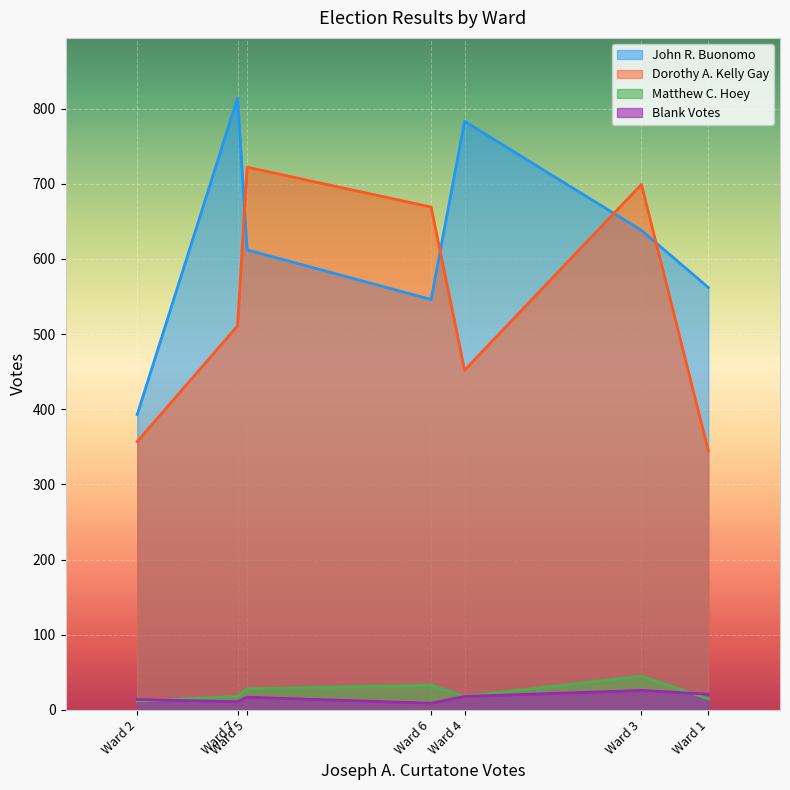

What is the maximum value shown in the chart?

814